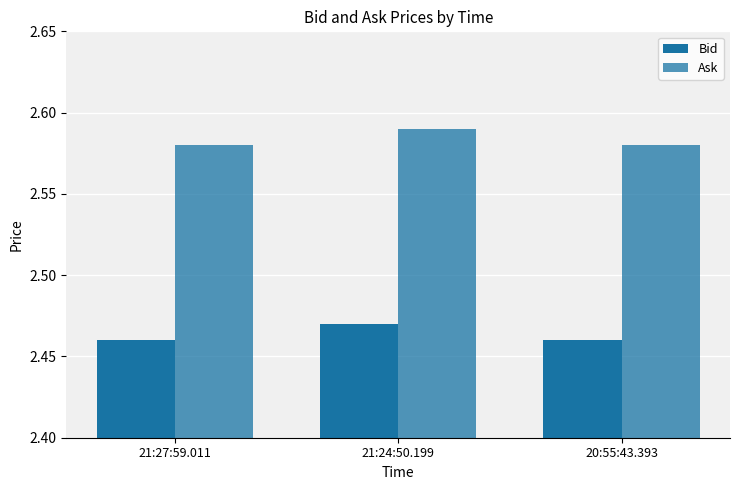

Between 20:55:43.393 and 21:27:59.011, which is larger?

20:55:43.393